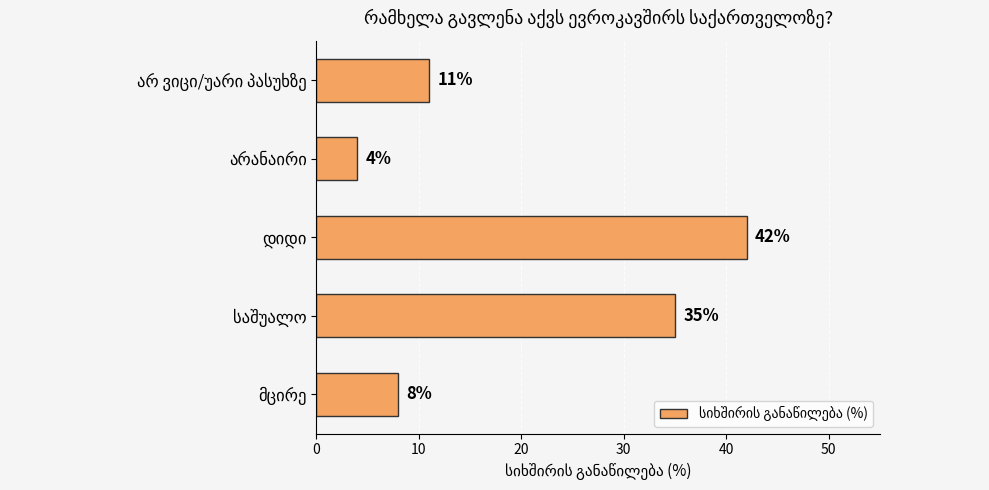

What is the greatest value displayed?

42